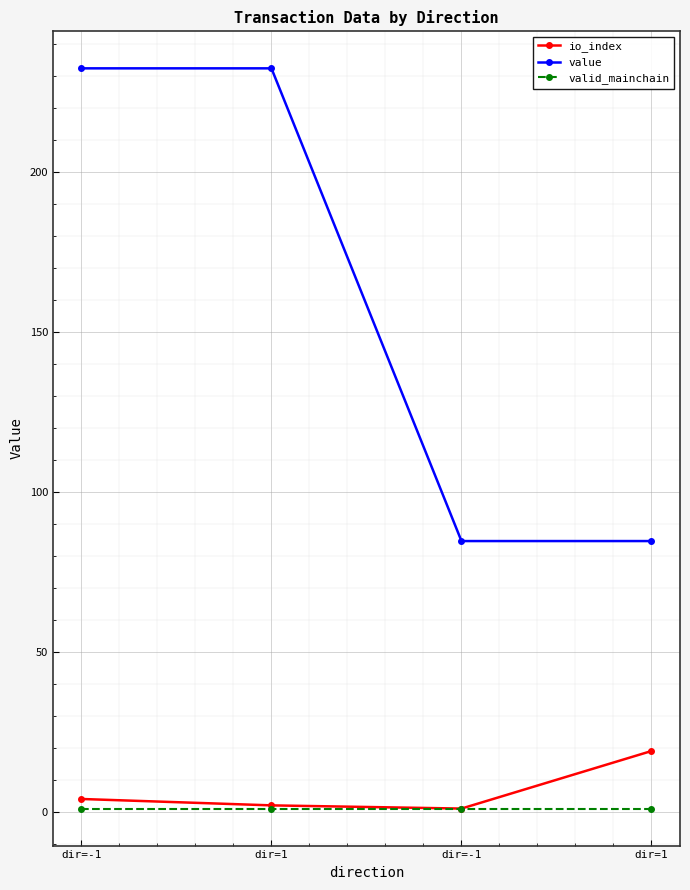

The value of valid_mainchain at dir=-1 is 1.0. True or false?

True